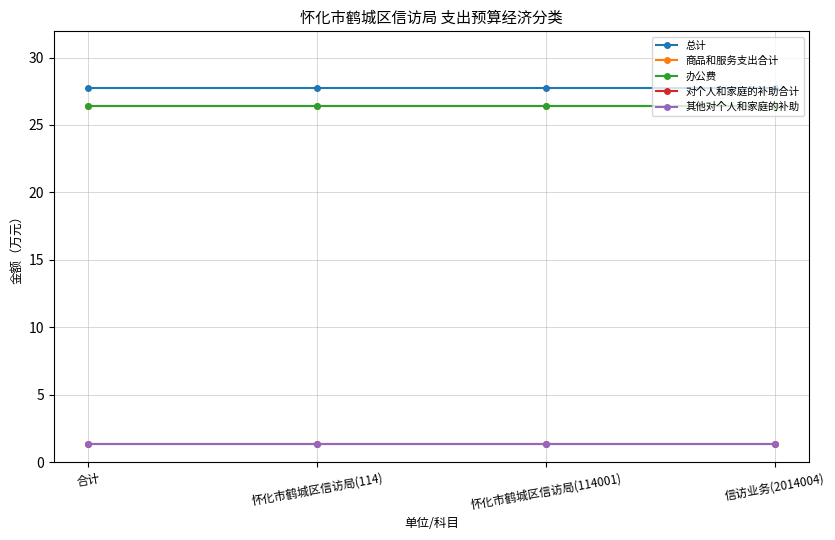

Does the chart have visible grid lines?

Yes